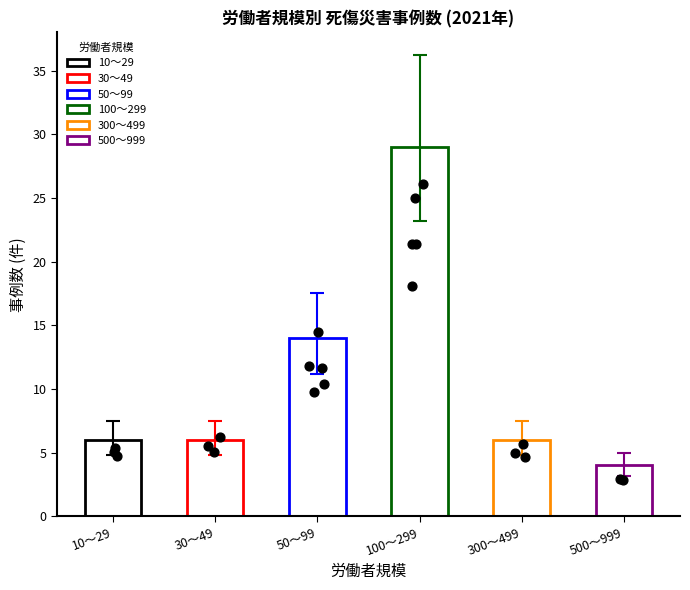

Between 30～49 and 10～29, which is larger?

30～49